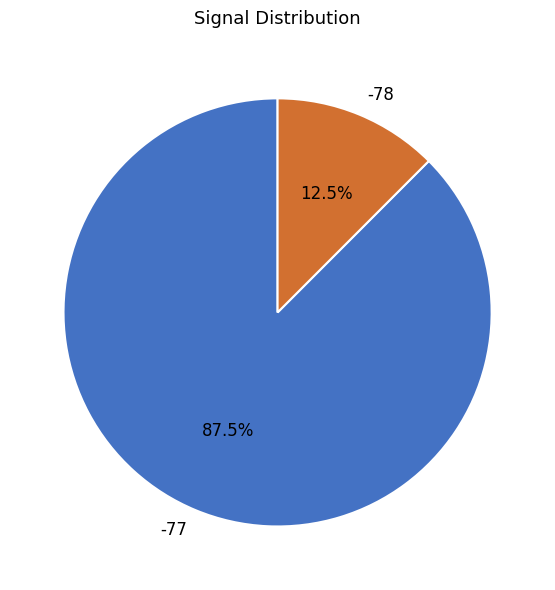

Do -77 and -78 together represent more than half of the pie?

Yes